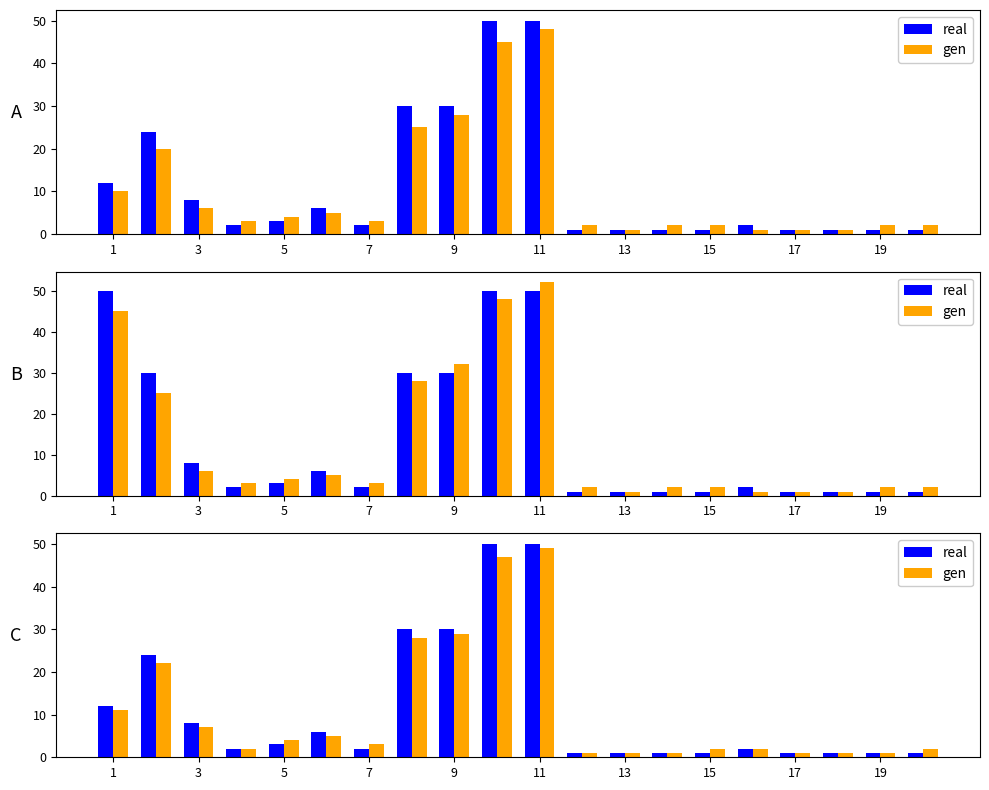

Count the number of categories in the chart.

20